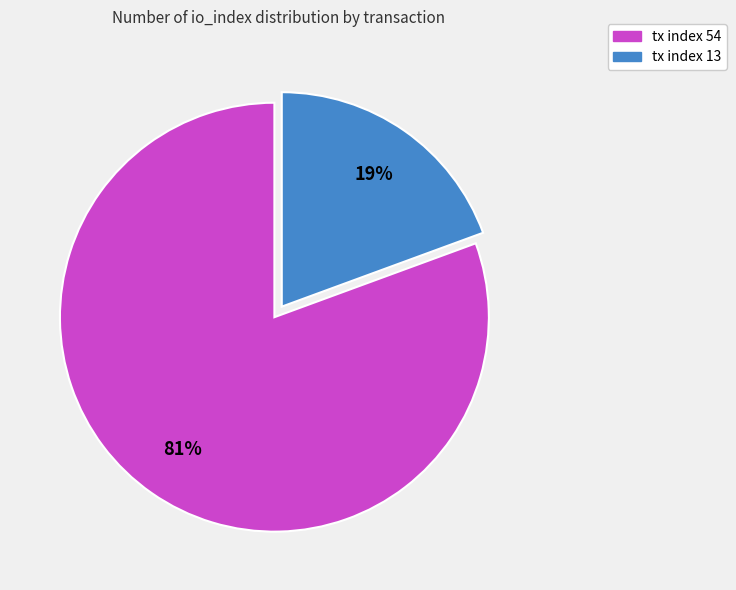

To the nearest percent, what is the average slice percentage?

50%